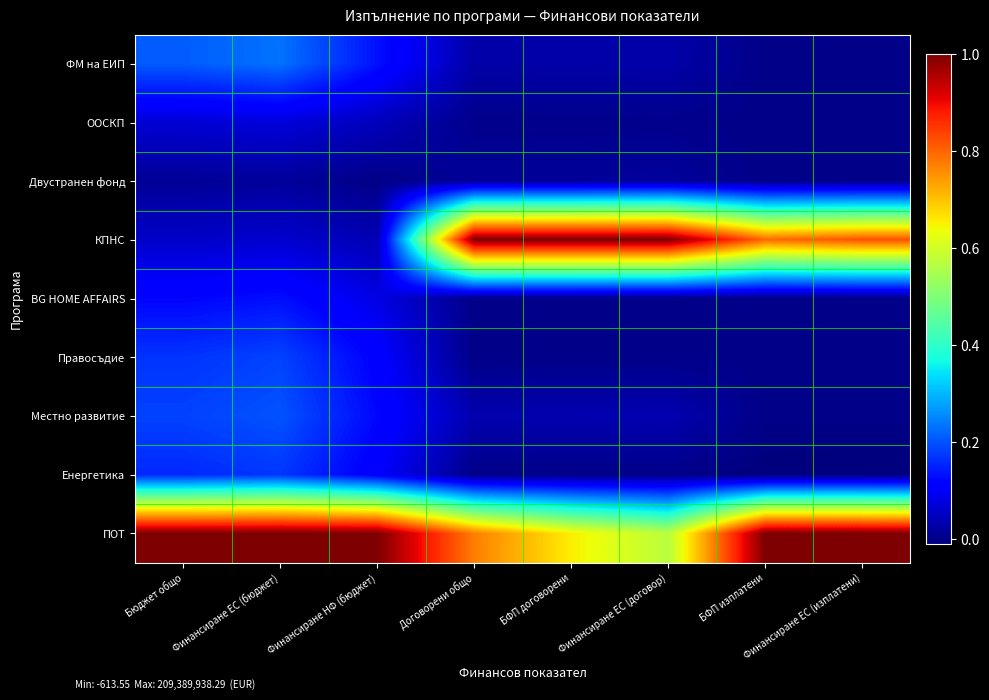

Count the number of categories in the chart.

8